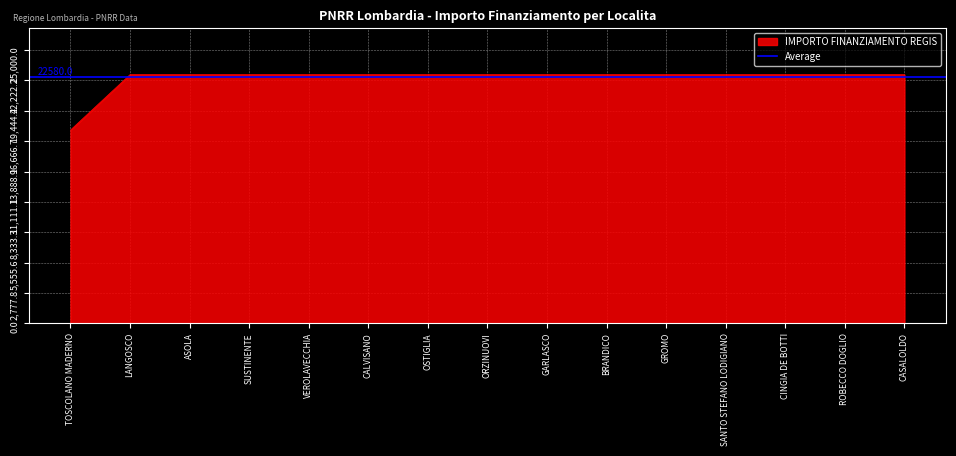

What is the minimum value shown in the chart?

17674.8